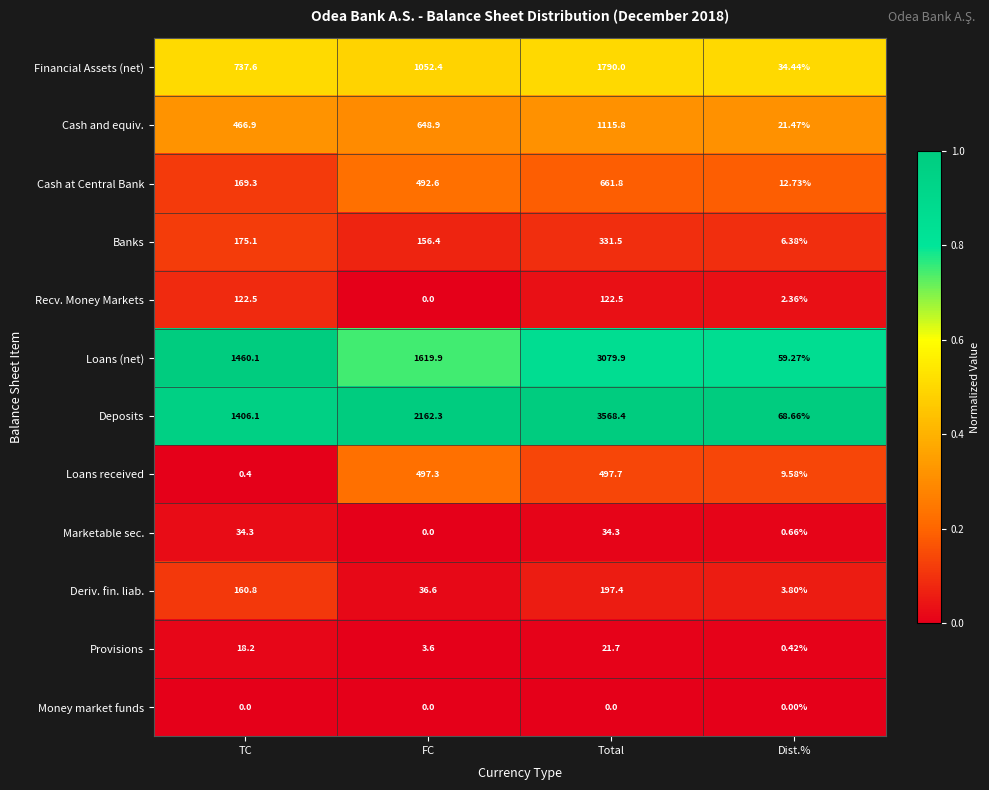

Where is Marketable sec. nearest to the value 17?

Dist.%